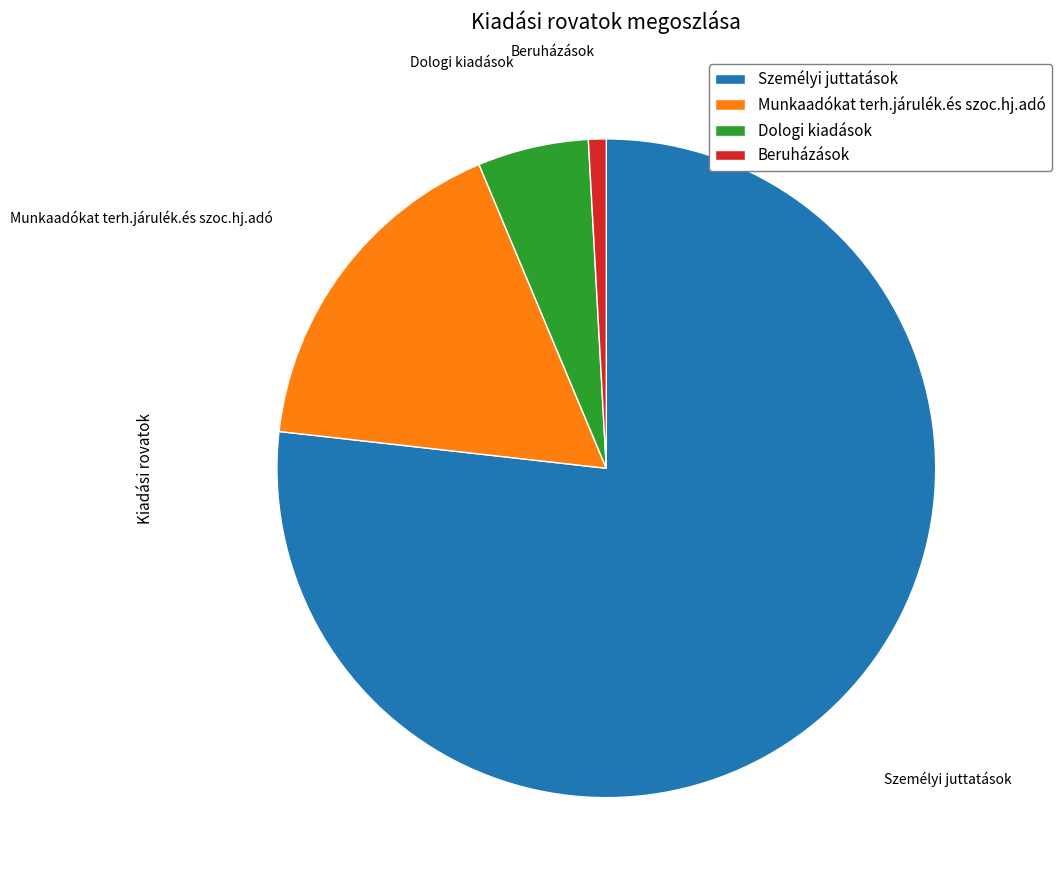

Is there any slice that represents more than half of the pie?

Yes